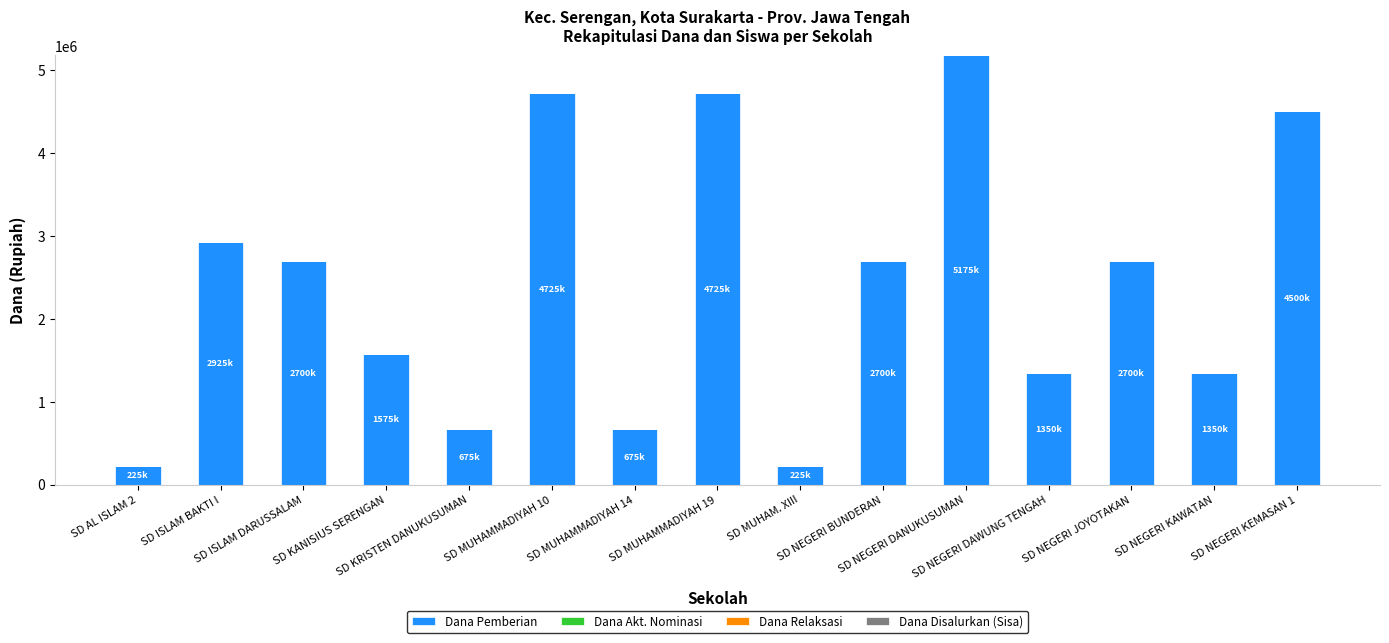

What is the greatest value displayed?

5175000